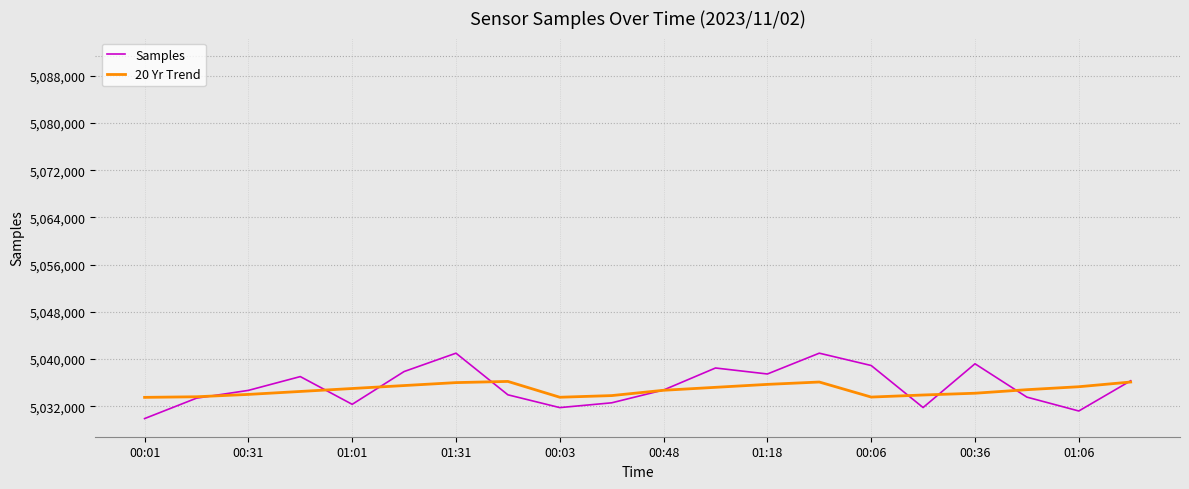

What is the minimum value shown in the chart?

5029904